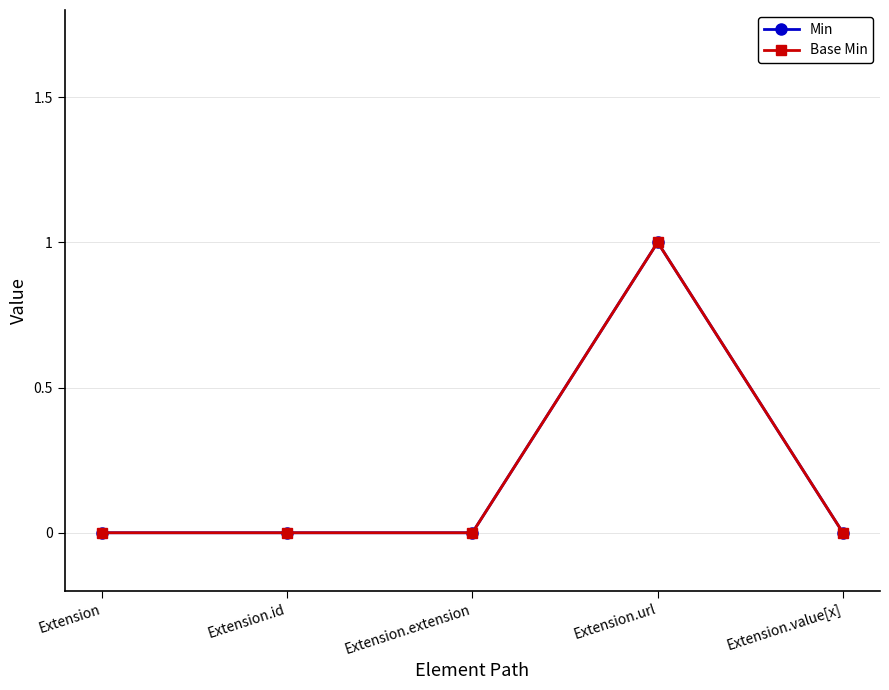

Which series has the largest total across all categories?

Min